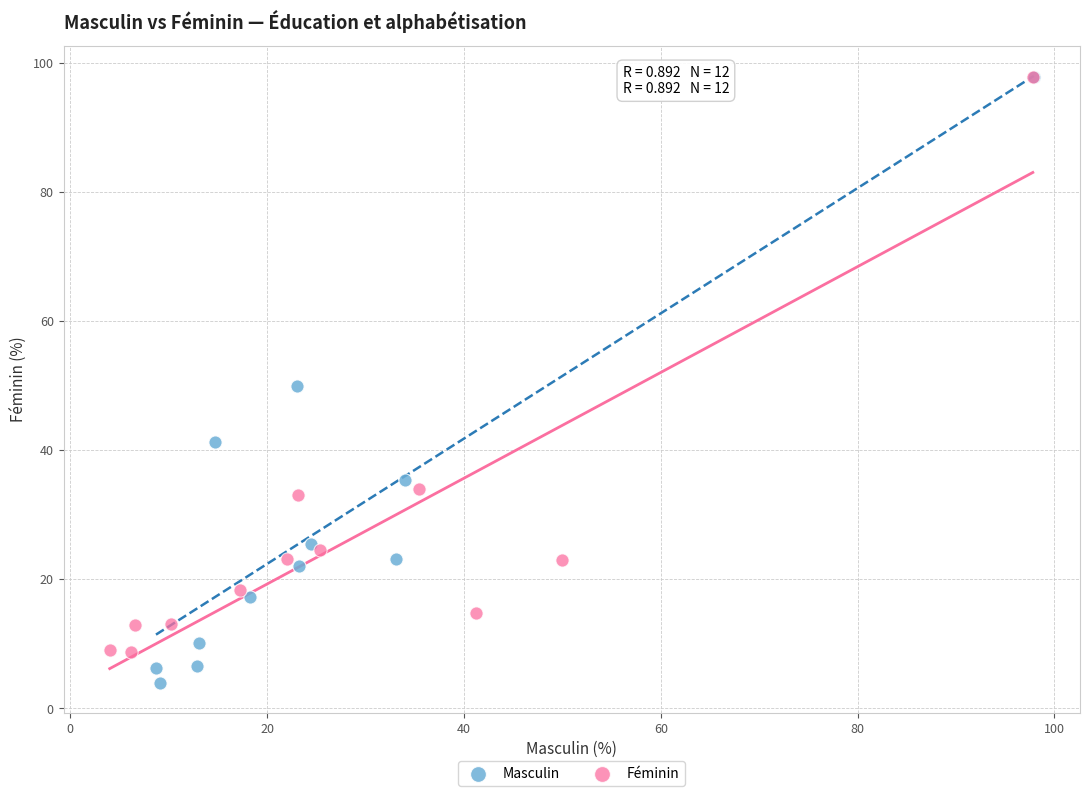

Which series contains the lowest Y value?

Masculin